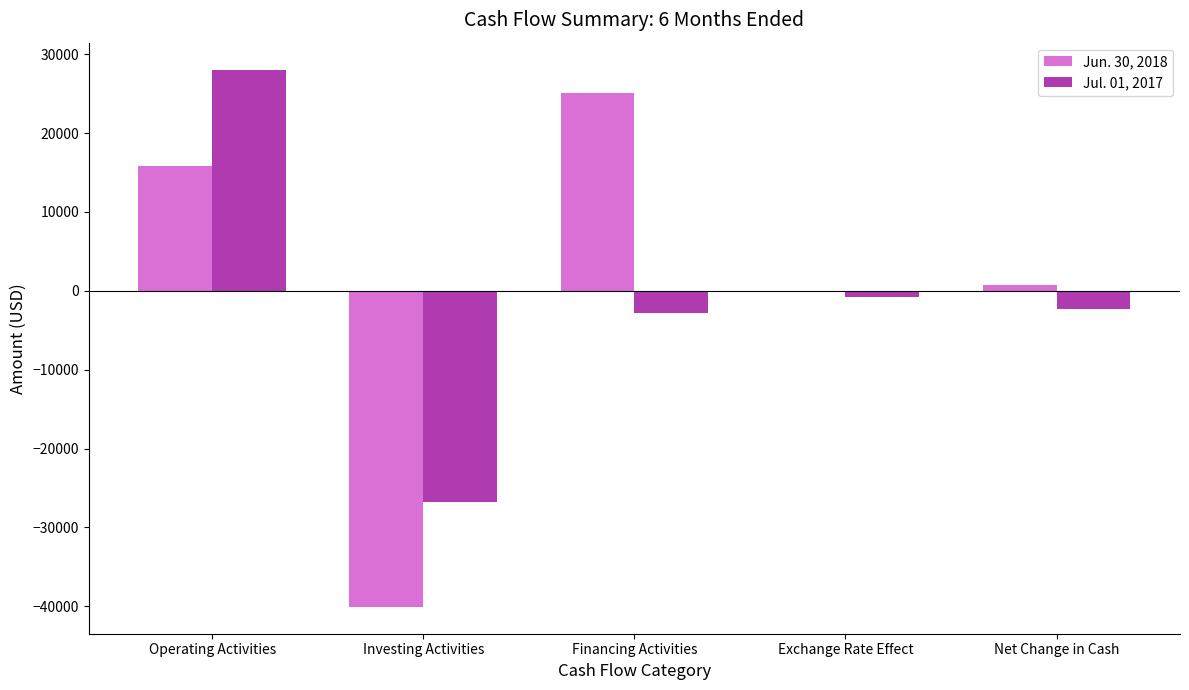

How many categories are shown in the chart?

5